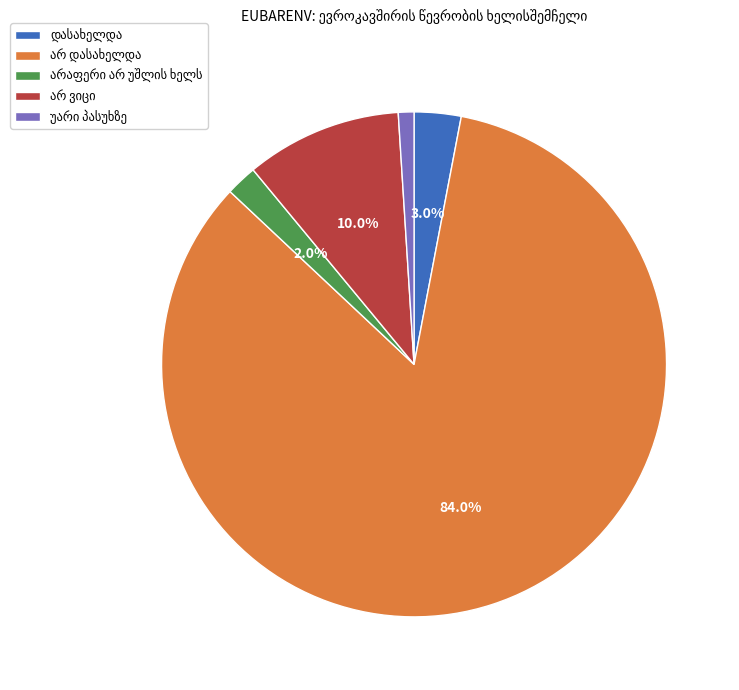

Is there a majority slice in this chart?

Yes